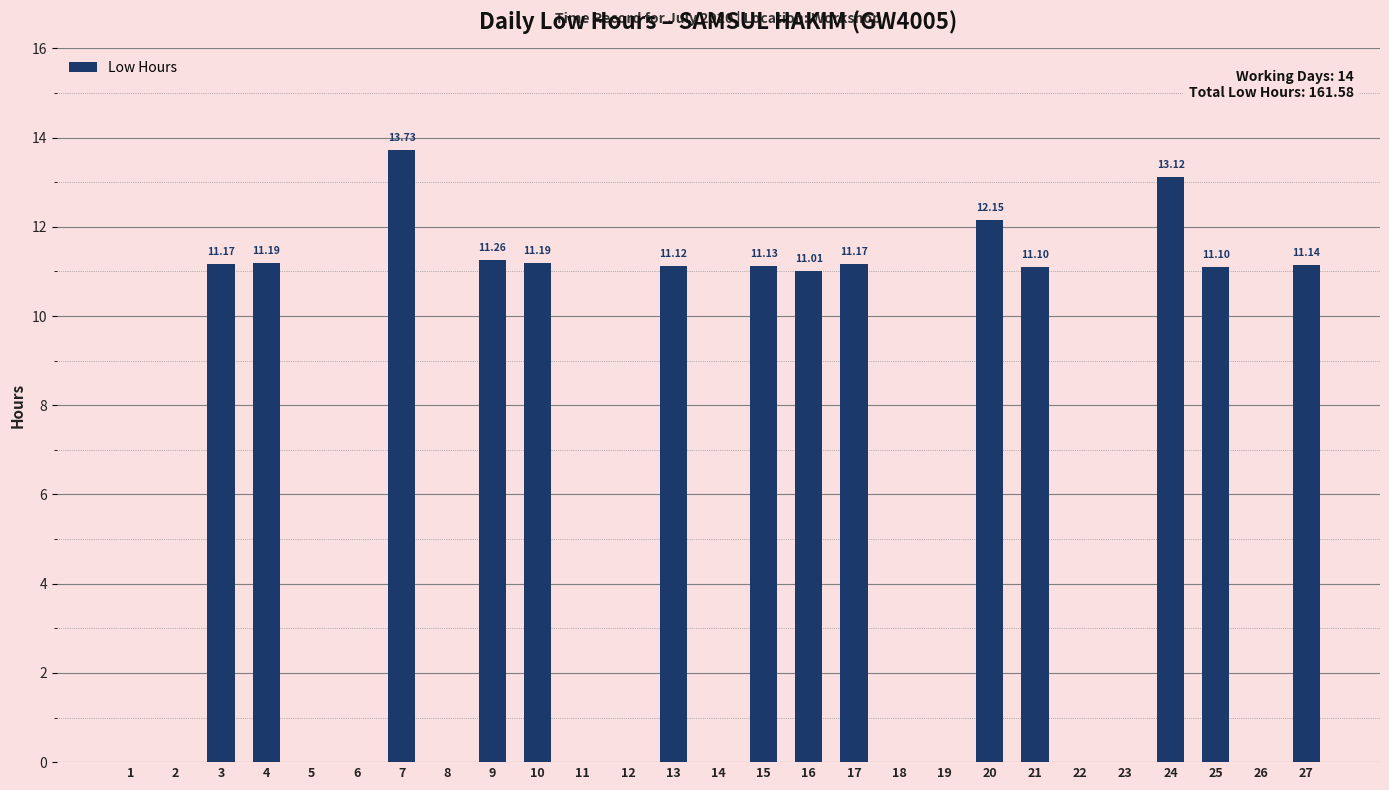

The value at 1 is -4.7. True or false?

False